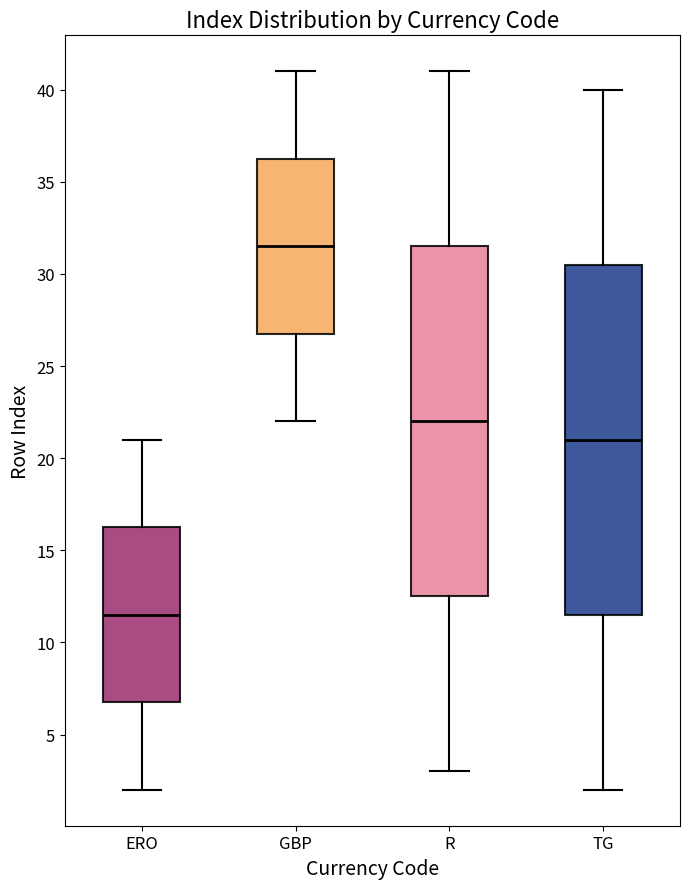

Where does the upper whisker of the box for GBP end on the y-axis? The values are not printed on the chart, so give them approximately, as read against the axis.

41.0